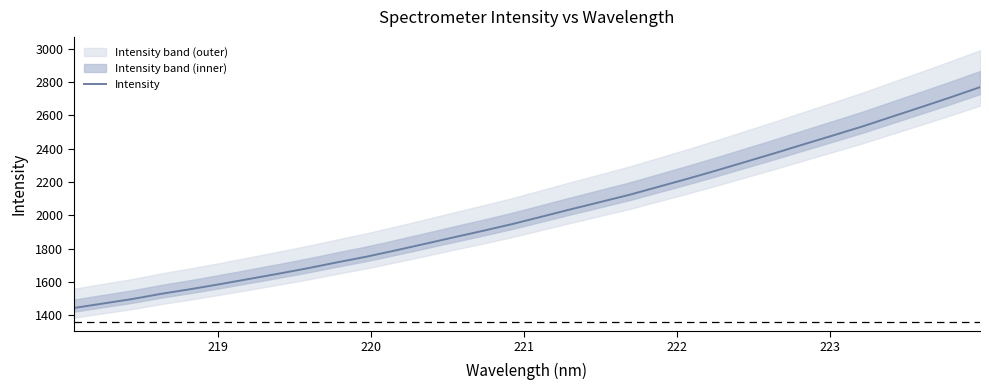

How many categories are shown in the chart?

32